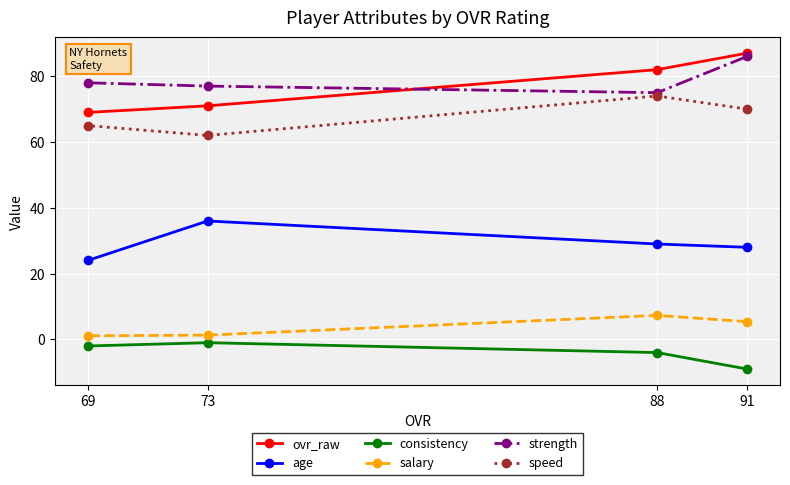

Is the value of salary at 88 greater than the value of age at 91?

No